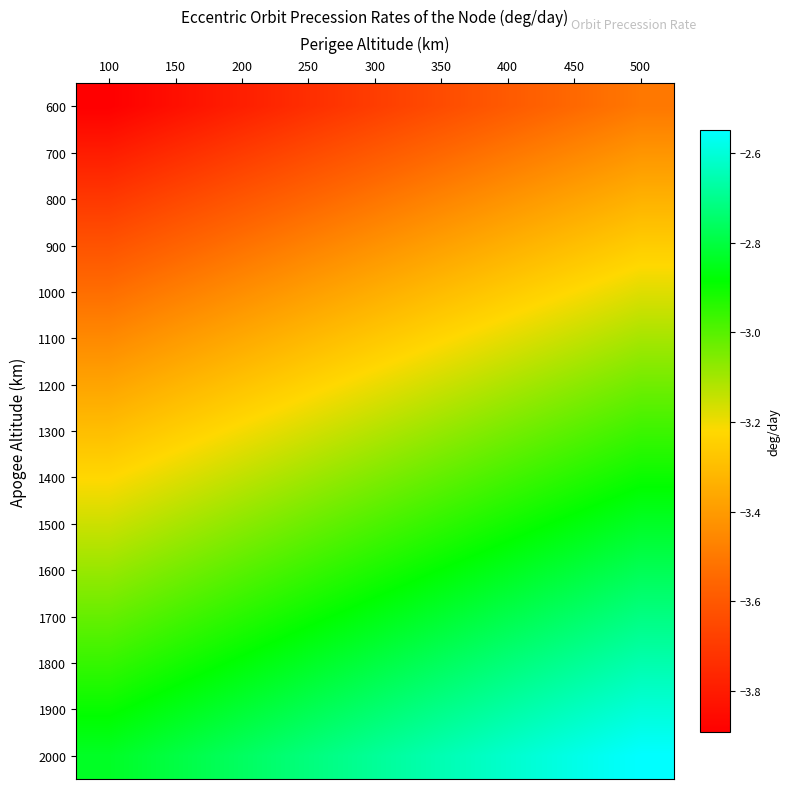

What is the spread (max minus min) of values at 200?

1.0